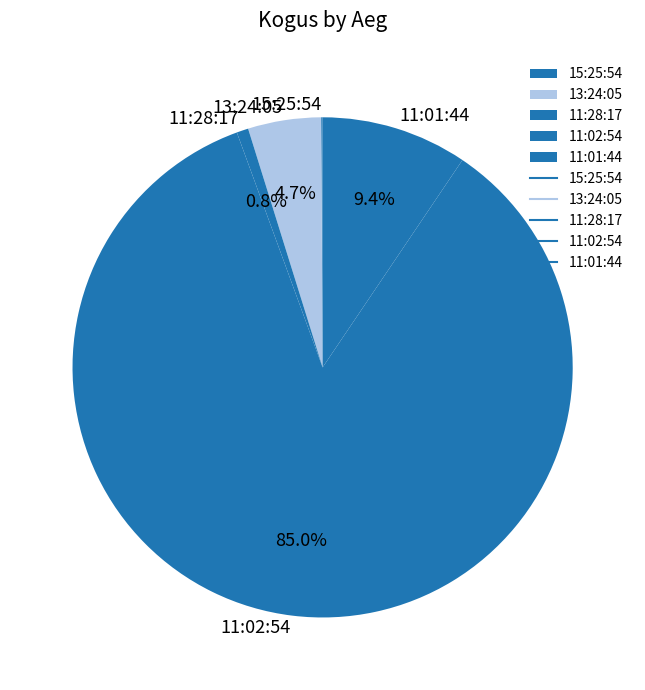

Approximately how many times larger is the value at 11:01:44 compared to 13:24:05?

2.0